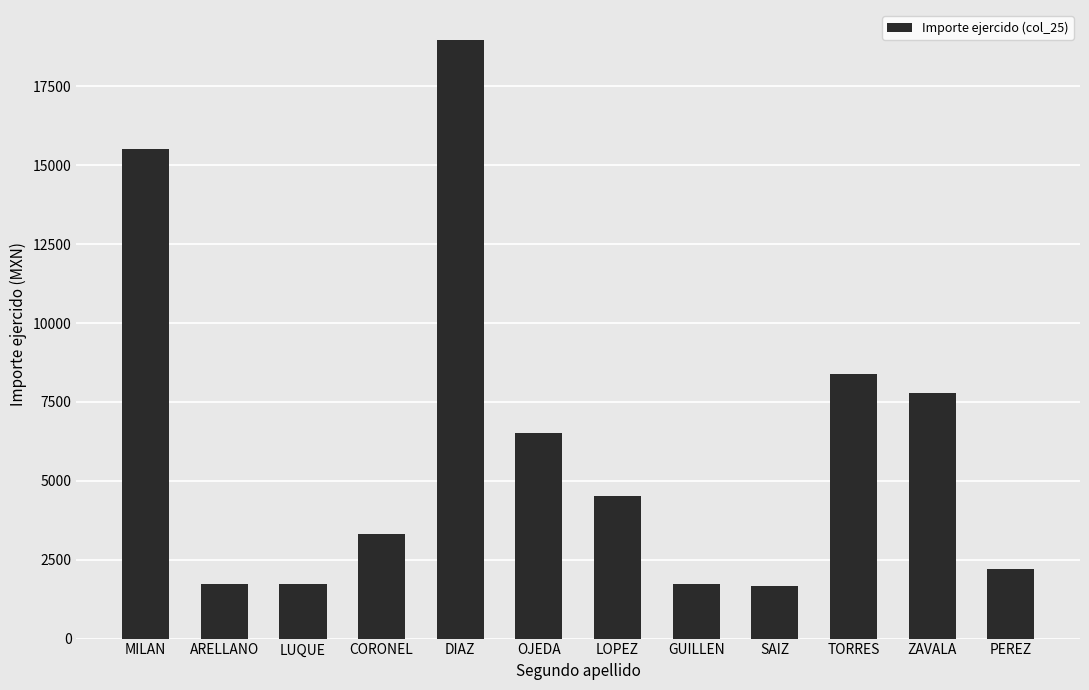

Where is the data nearest to the value 10321?

TORRES